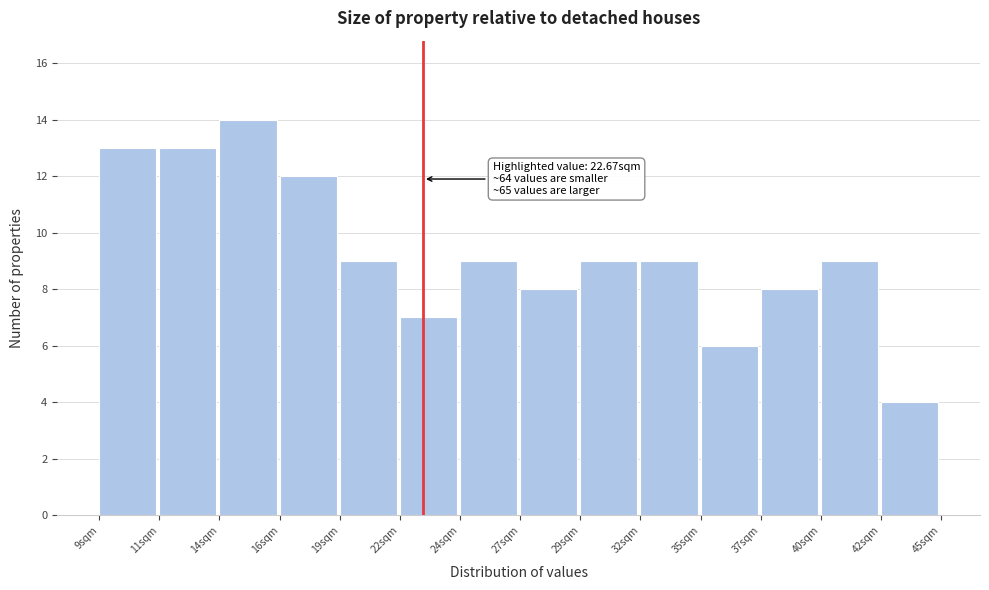

Reading left to right, what are all the values shown in this chart?

9sqm=13	11sqm=13	14sqm=14	16sqm=12	19sqm=9	22sqm=7	24sqm=9	27sqm=8	29sqm=9	32sqm=9	35sqm=6	37sqm=8	40sqm=9	42sqm=4